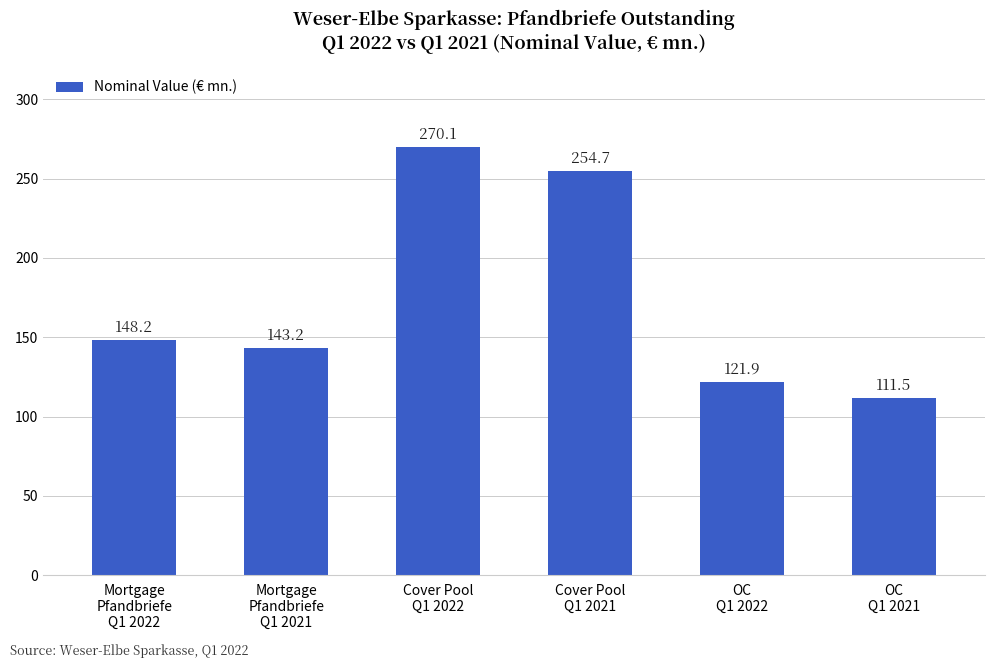

How many distinct data groups are displayed?

1